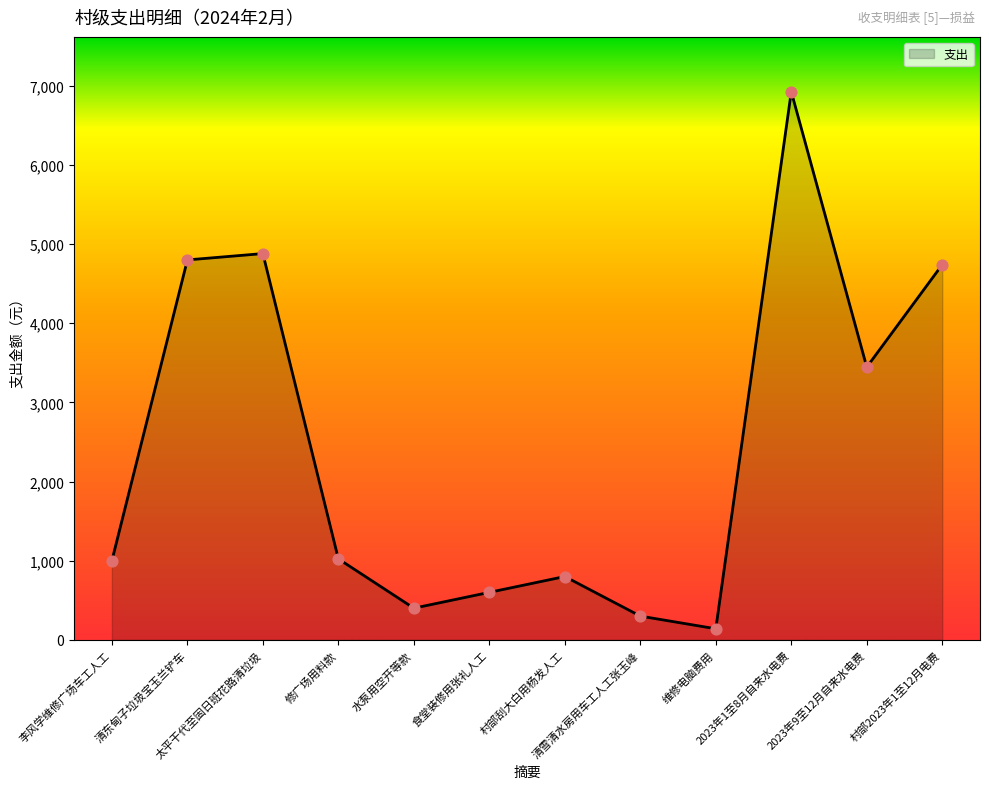

Between 修广场用料款 and 清雪清水房用车工人工张玉峰, which is larger?

修广场用料款